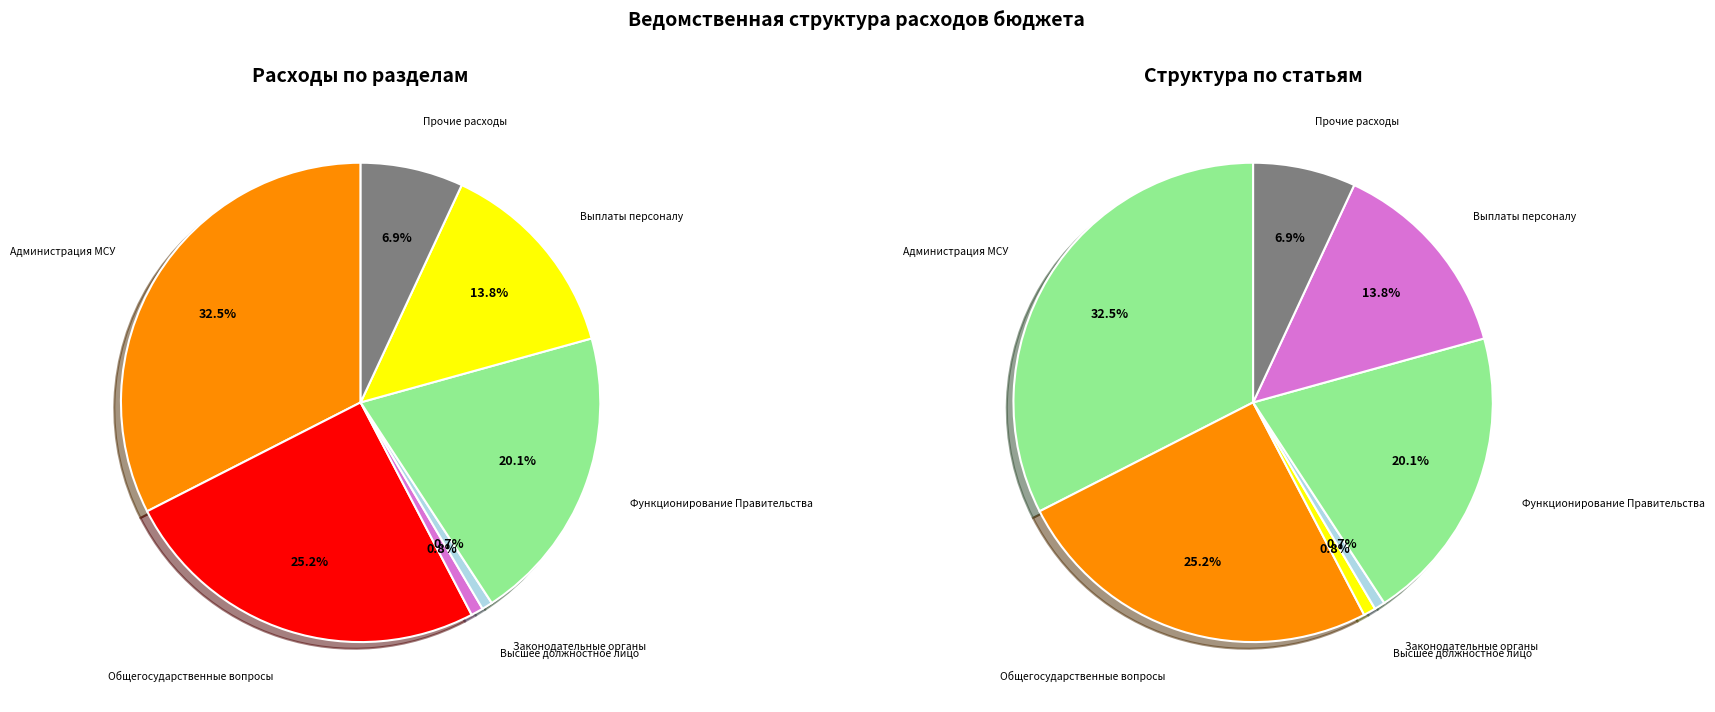

How many slices are in this pie chart?

7